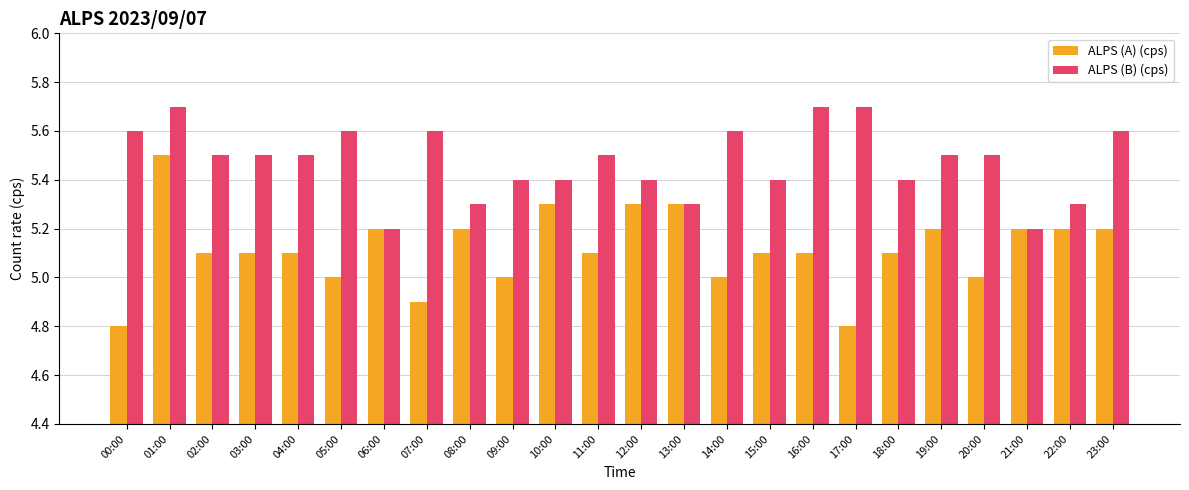

The ALPS (B) (cps) series shows 5.6 at 00:00. True or false?

True